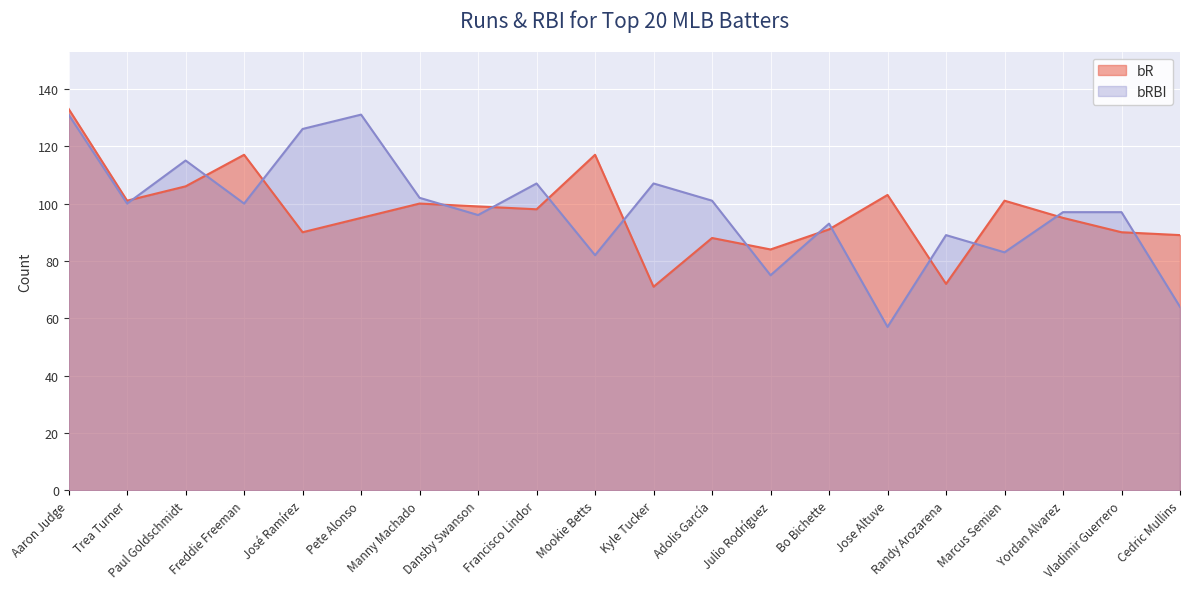

List the labels in order of bRBI value, smallest first.

Jose Altuve, Cedric Mullins, Julio Rodríguez, Mookie Betts, Marcus Semien, Randy Arozarena, Bo Bichette, Dansby Swanson, Yordan Alvarez, Vladimir Guerrero, Trea Turner, Freddie Freeman, Adolis García, Manny Machado, Francisco Lindor, Kyle Tucker, Paul Goldschmidt, José Ramírez, Aaron Judge, Pete Alonso